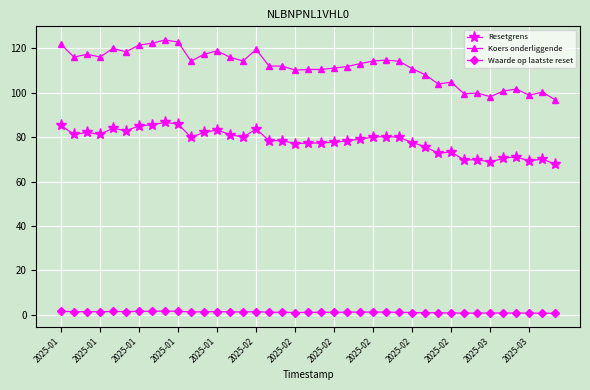

How many lines are shown in the chart?

3